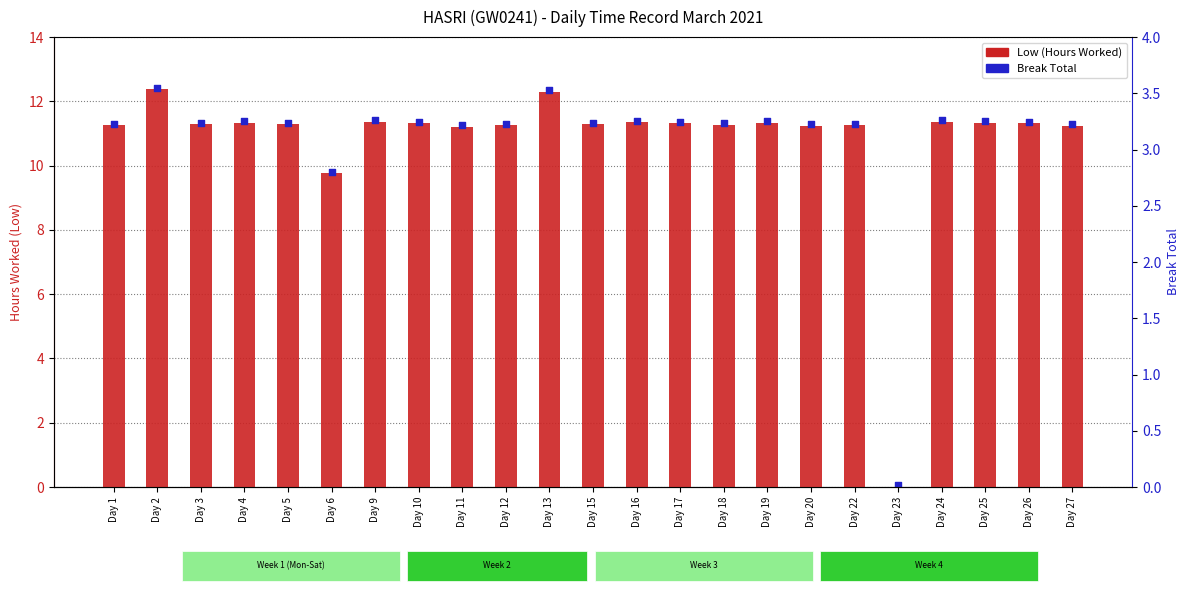

Which series has the largest total across all categories?

Break Total